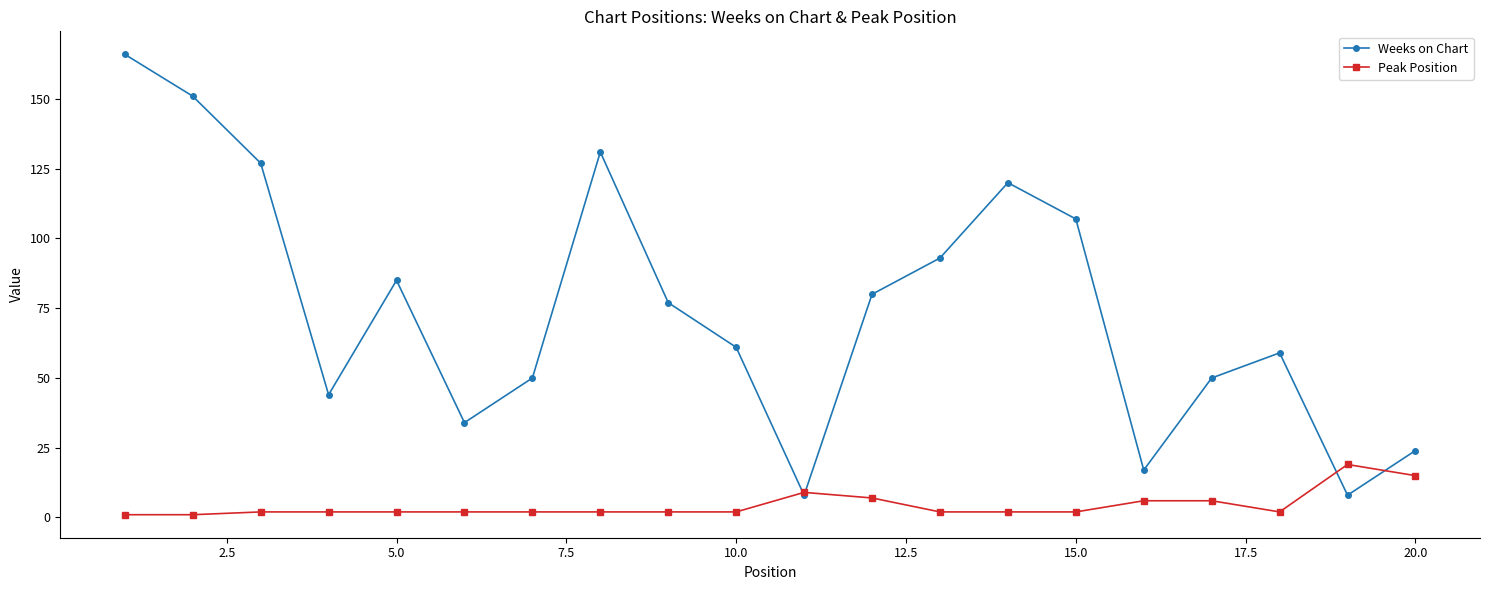

Which series has the widest spread of values?

Weeks on Chart